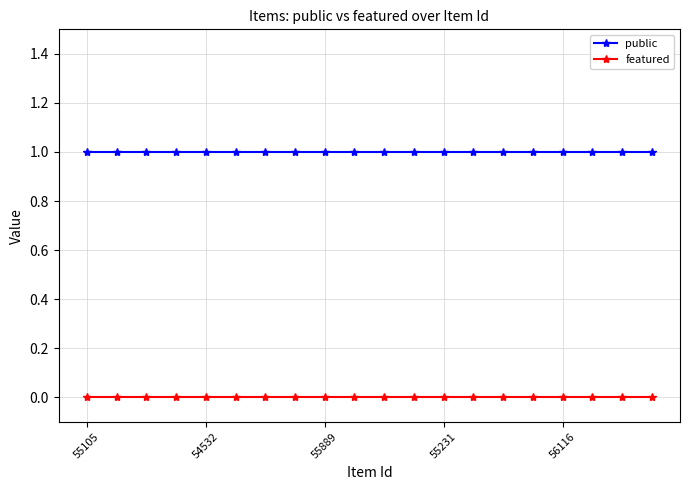

Rank the series by their average value, from lowest to highest.

featured, public